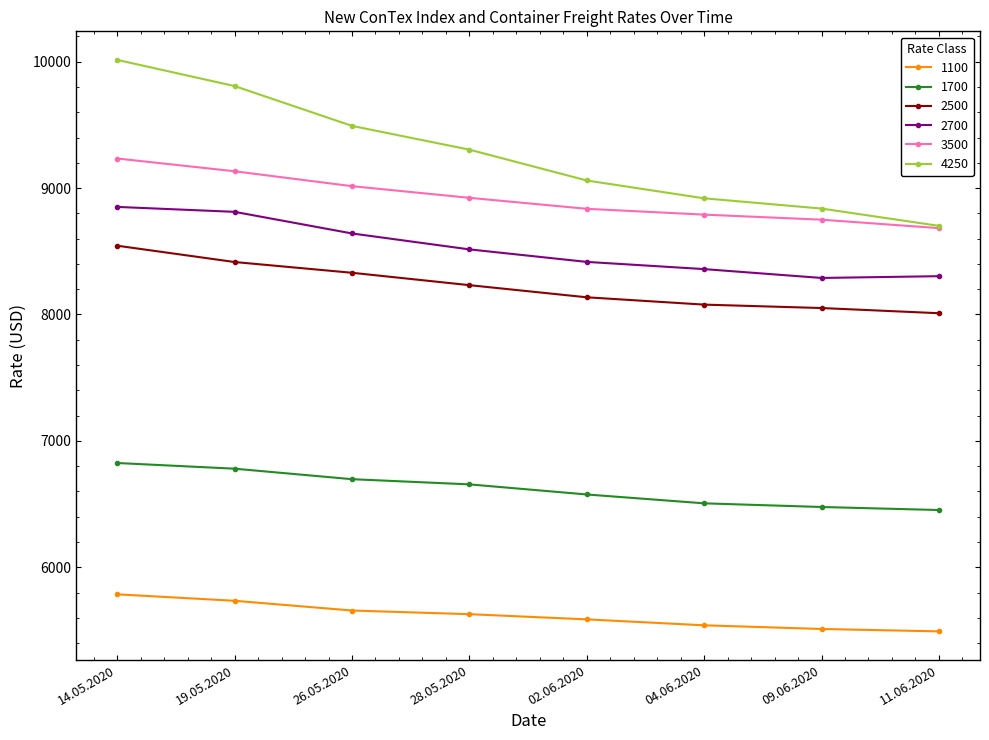

Which series has the largest range (max minus min)?

4250